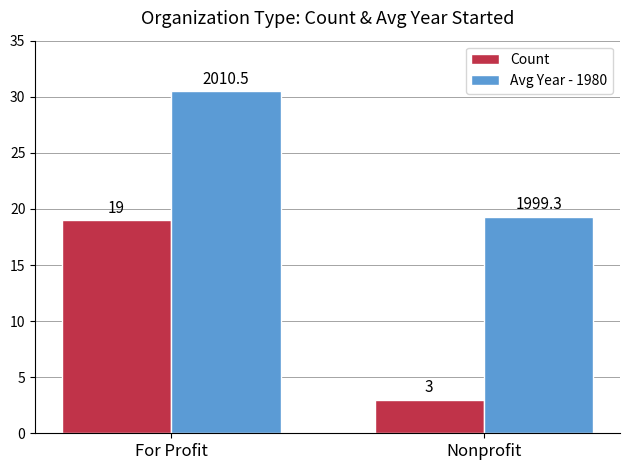

What is the difference between the highest and lowest values at Nonprofit?

16.3